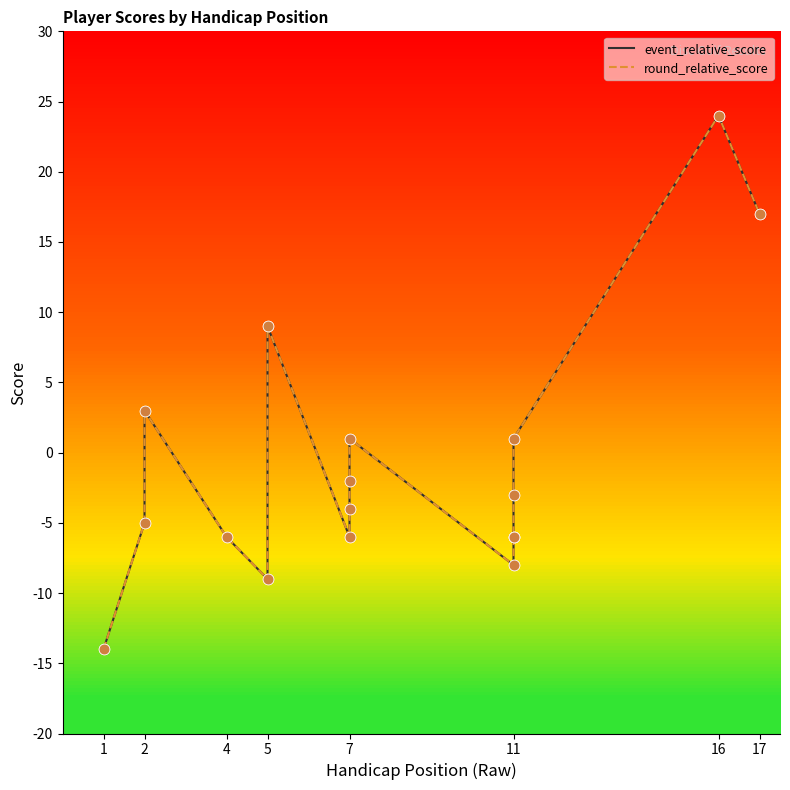

At how many categories does at least one series exceed -2?

6